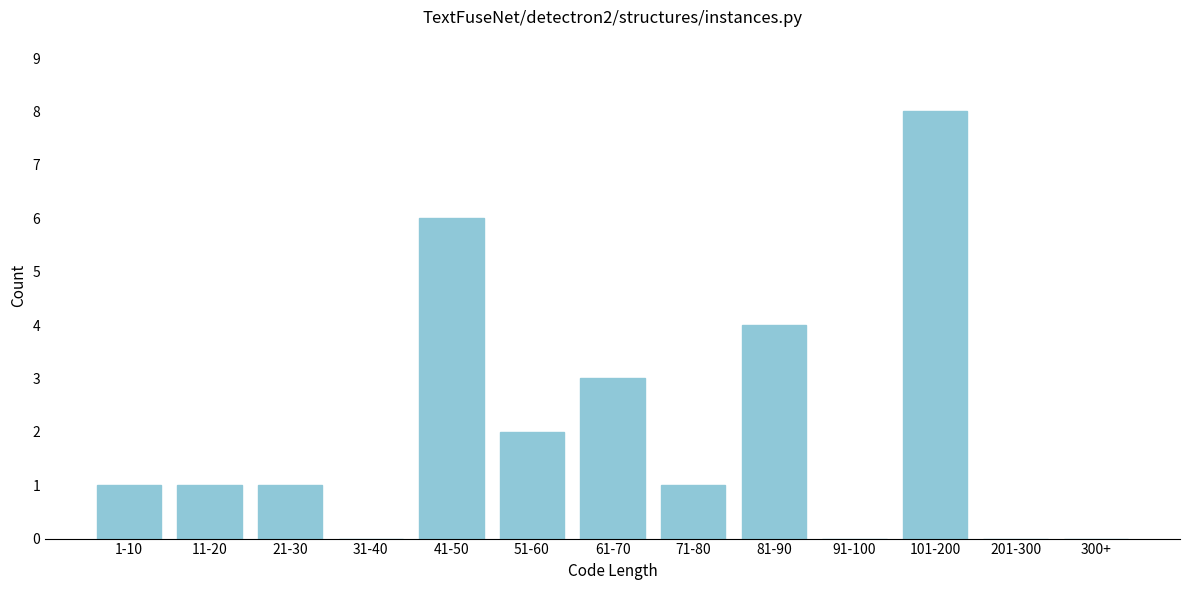

Reading left to right, list all the values displayed in this chart.

1-10=1	11-20=1	21-30=1	31-40=0	41-50=6	51-60=2	61-70=3	71-80=1	81-90=4	91-100=0	101-200=8	201-300=0	300+=0